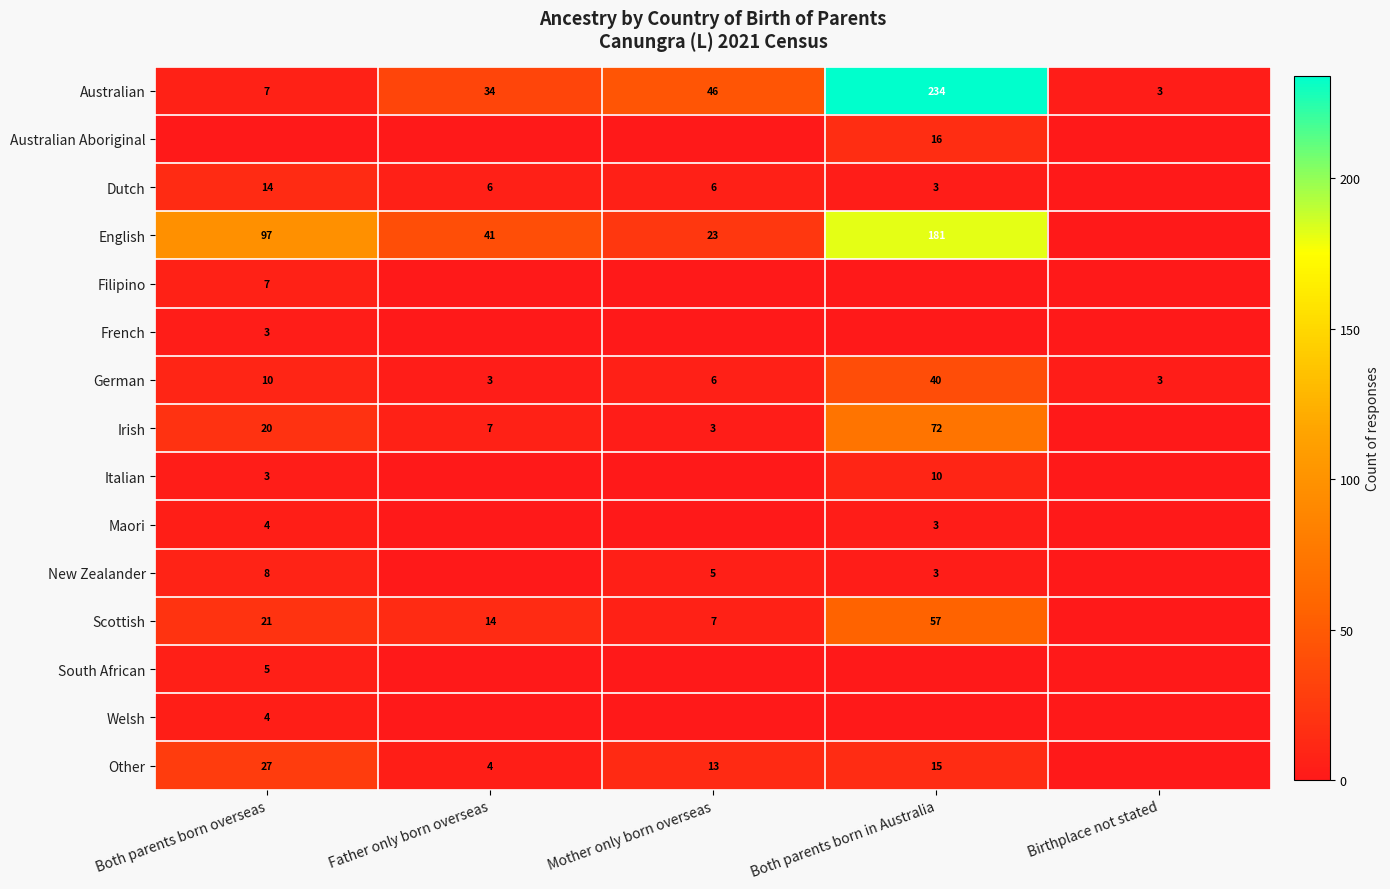

What is the difference between the highest and lowest values at Father only born overseas?

41